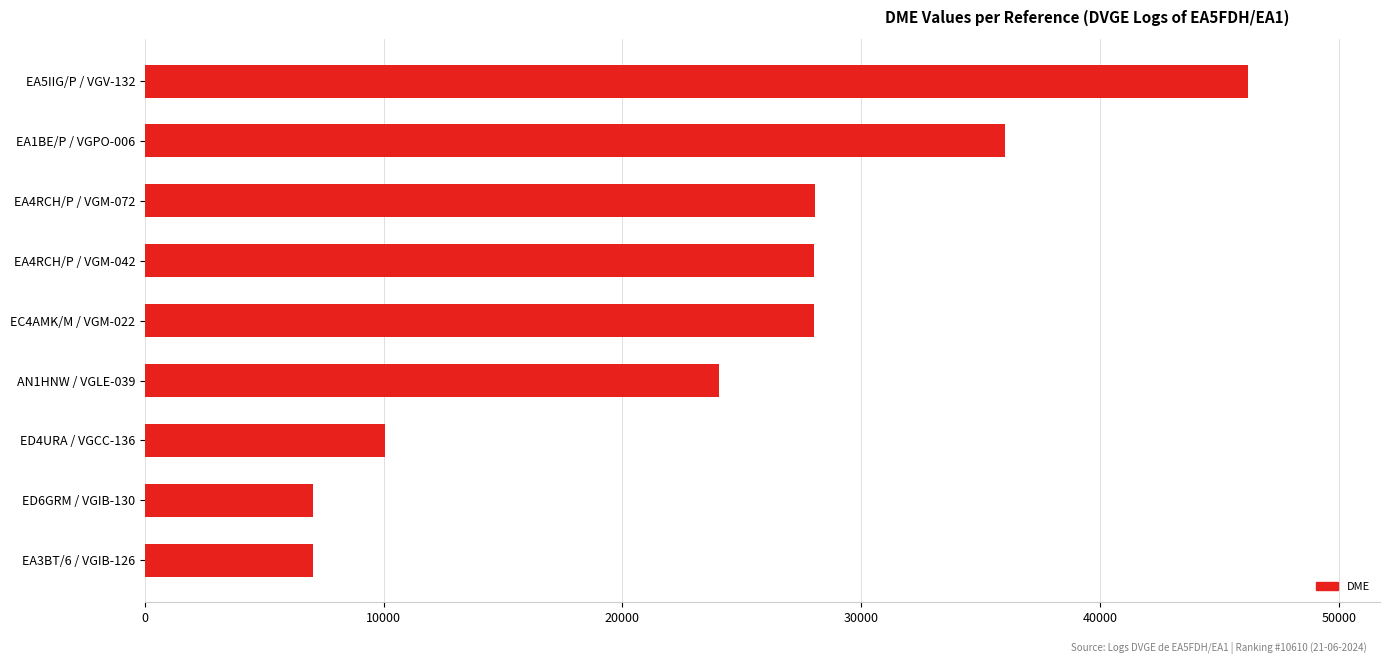

What is the sum of all values?

214435